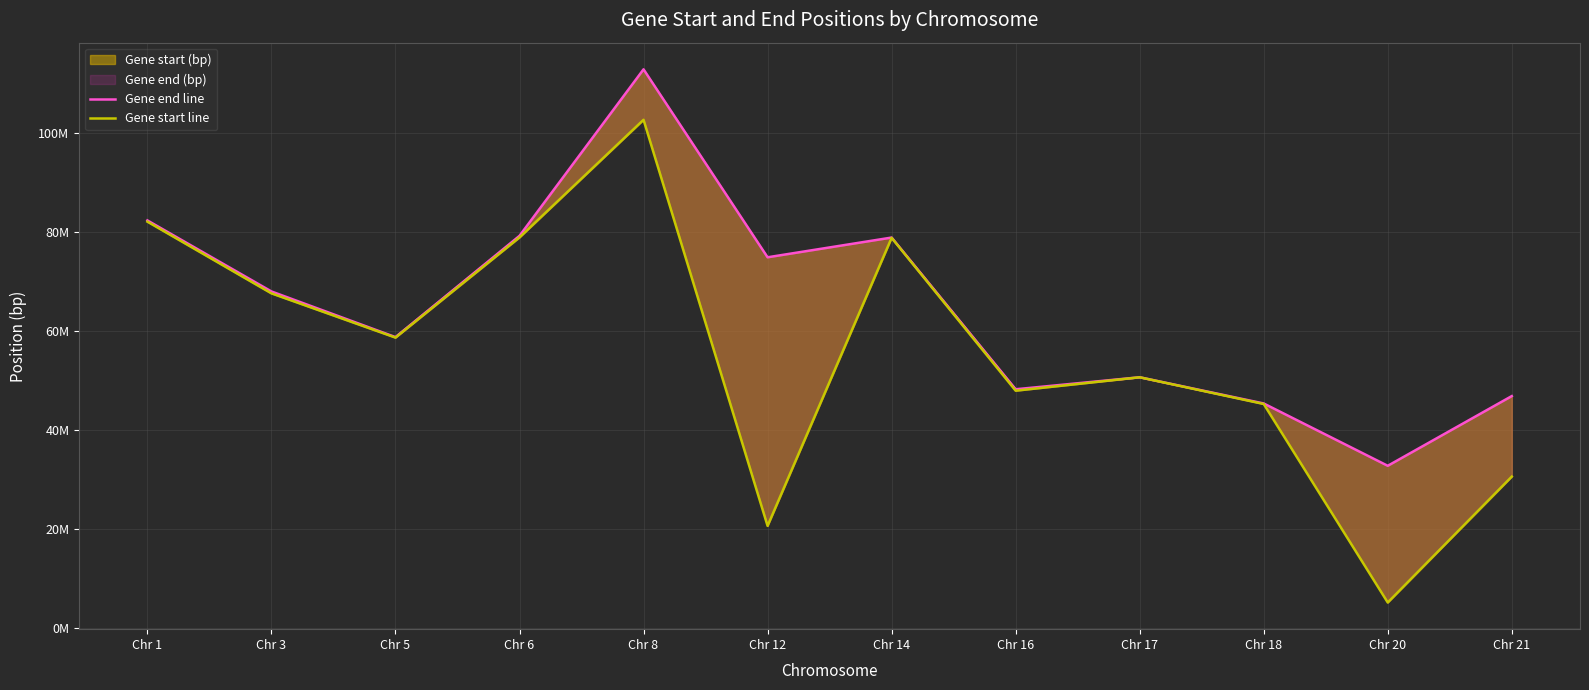

Rank the series at Chr 12 from highest to lowest value.

Gene end line, Gene start line